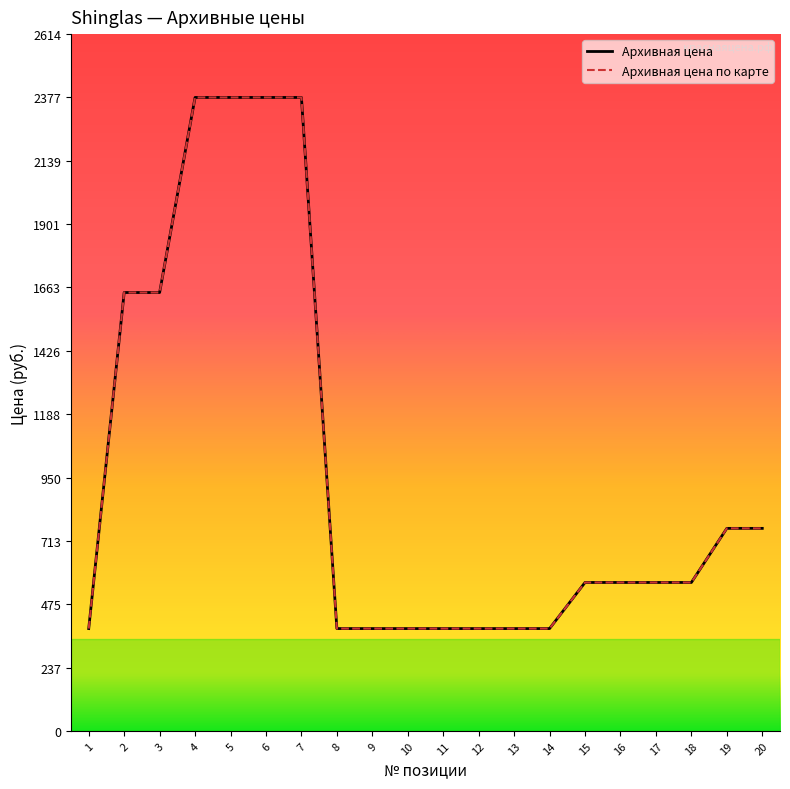

True or false: Архивная цена and Архивная цена по карте cross at least once.

False